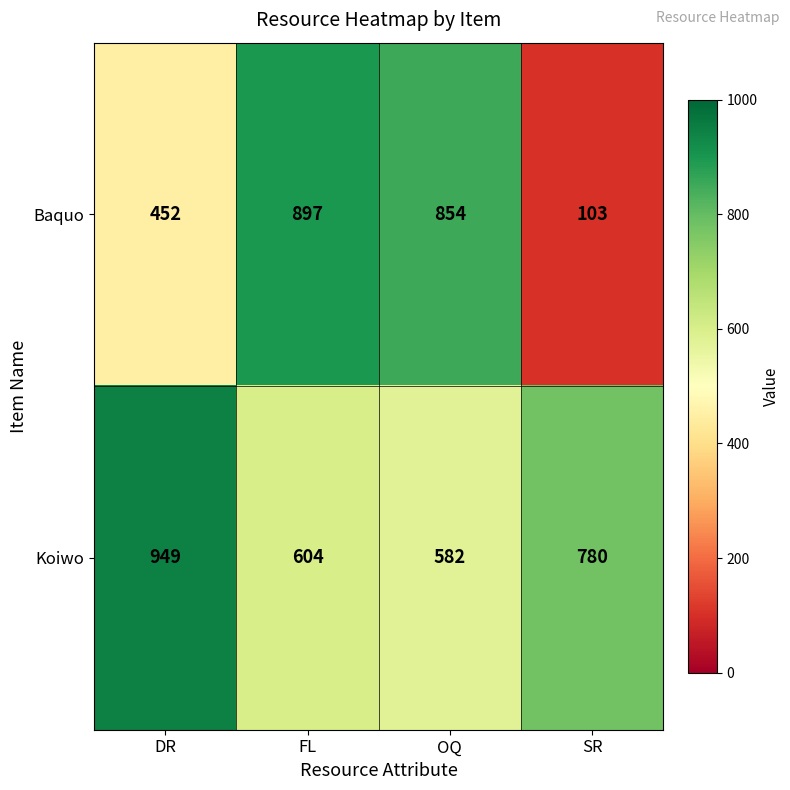

What is the sum of the Koiwo values at DR and FL?

1553